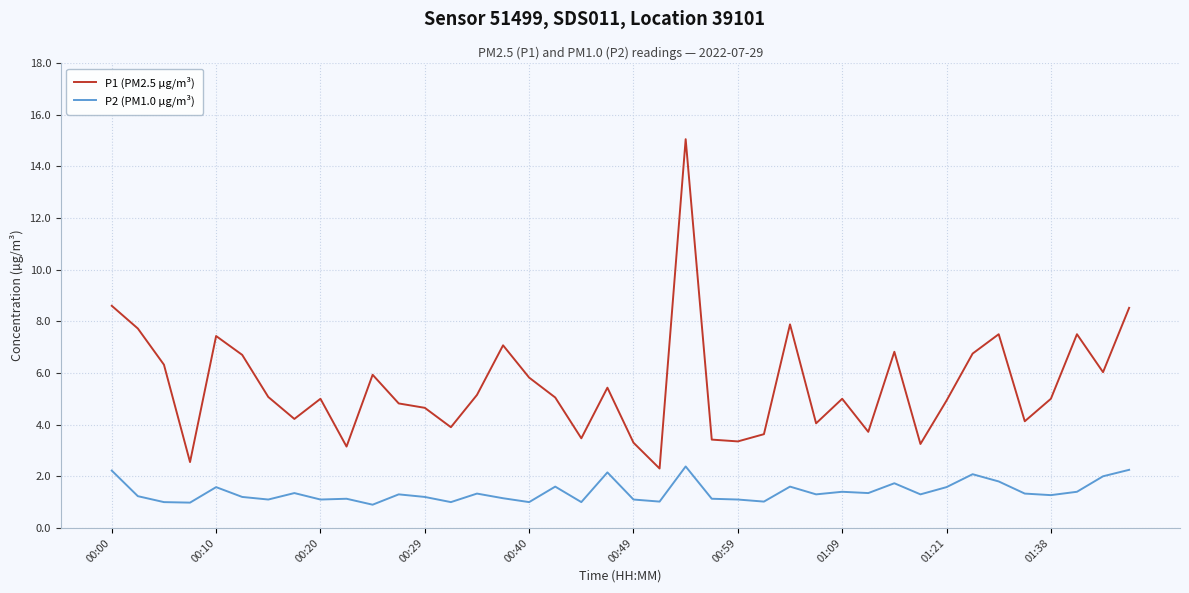

True or false: P2 (PM1.0 µg/m³) has more than 2 interior local peaks.

True